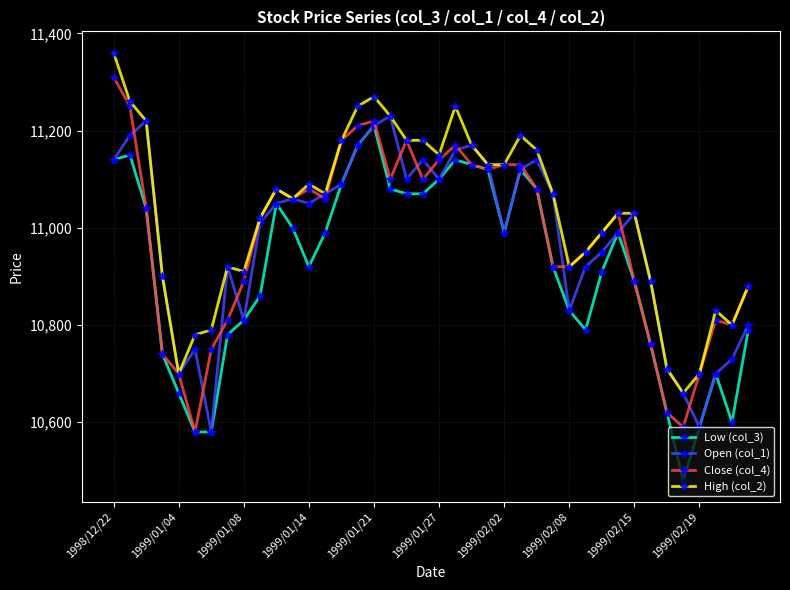

True or false: Close (col_4) has more than 0 points higher than both neighbors.

True